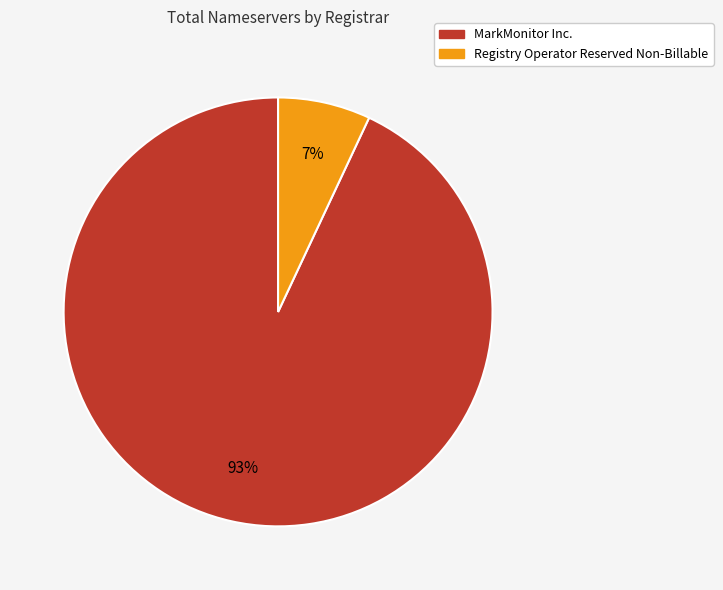

Does any single category account for the majority?

Yes